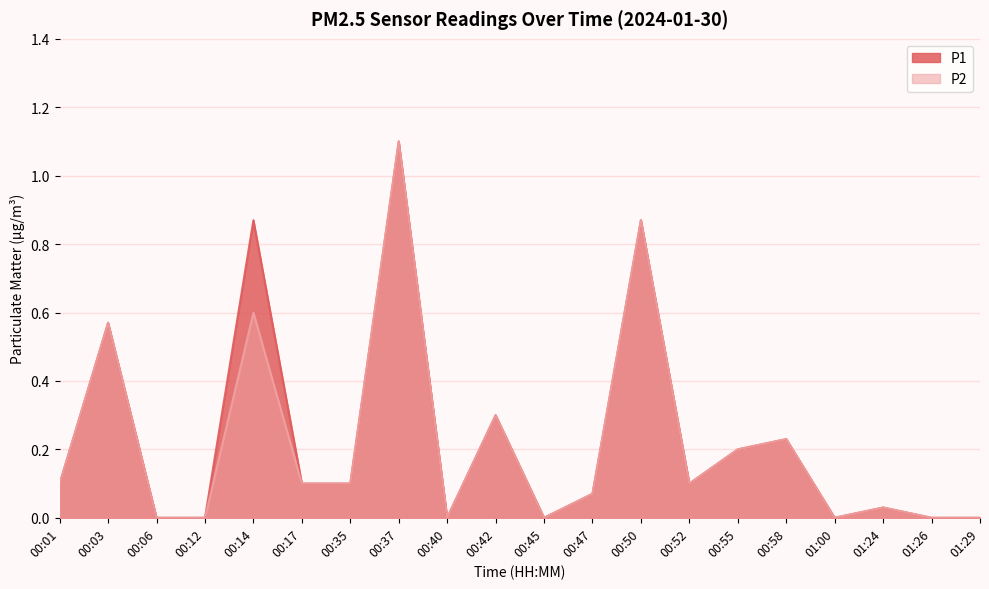

Which series has the largest total across all categories?

P1